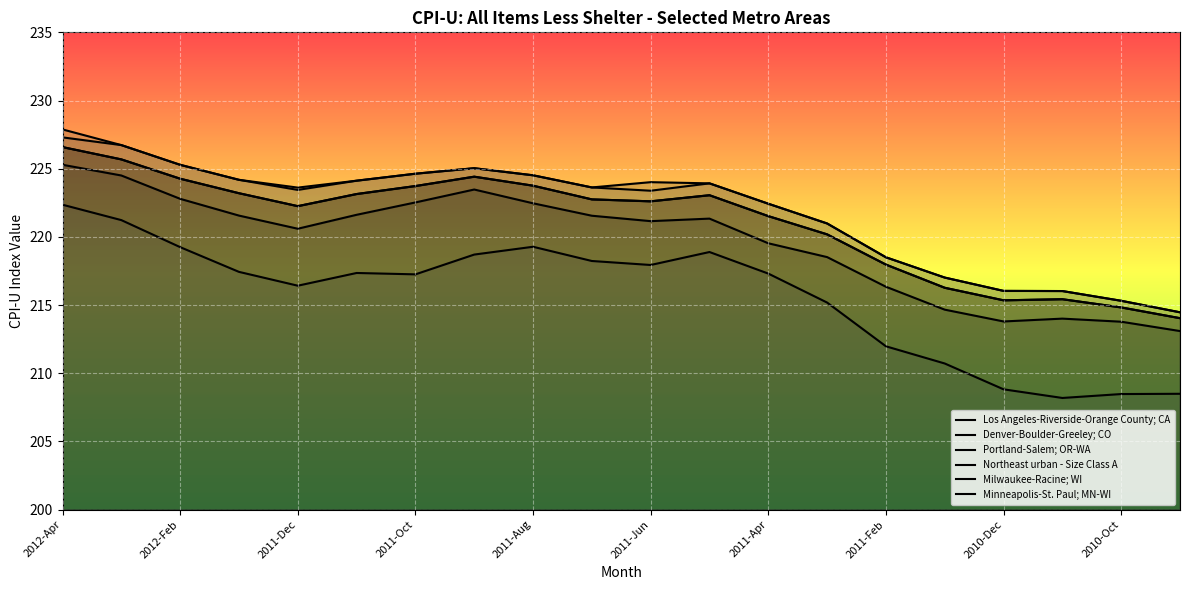

Read the Los Angeles-Riverside-Orange County; CA value at 15.

216.3